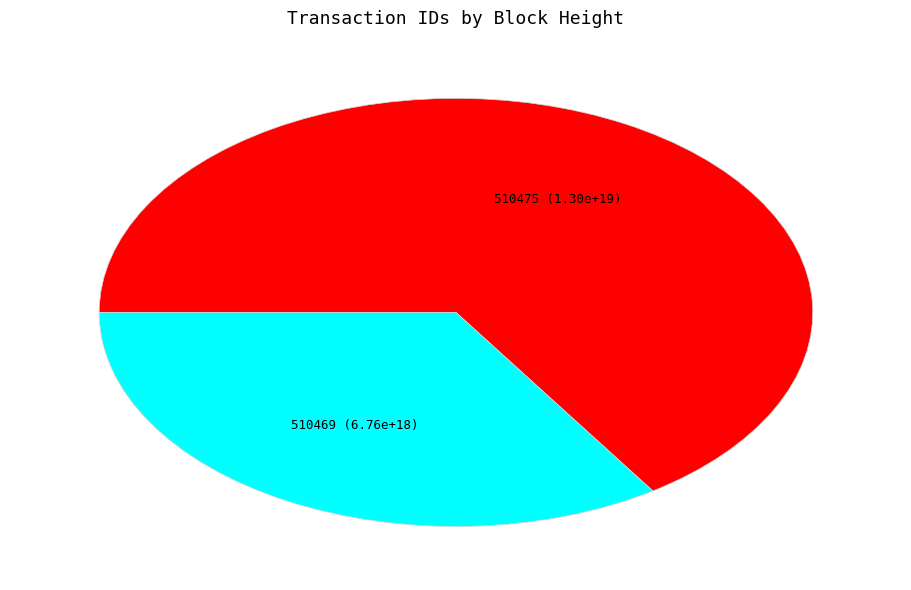

Rank the categories by value from highest to lowest.

510475, 510469